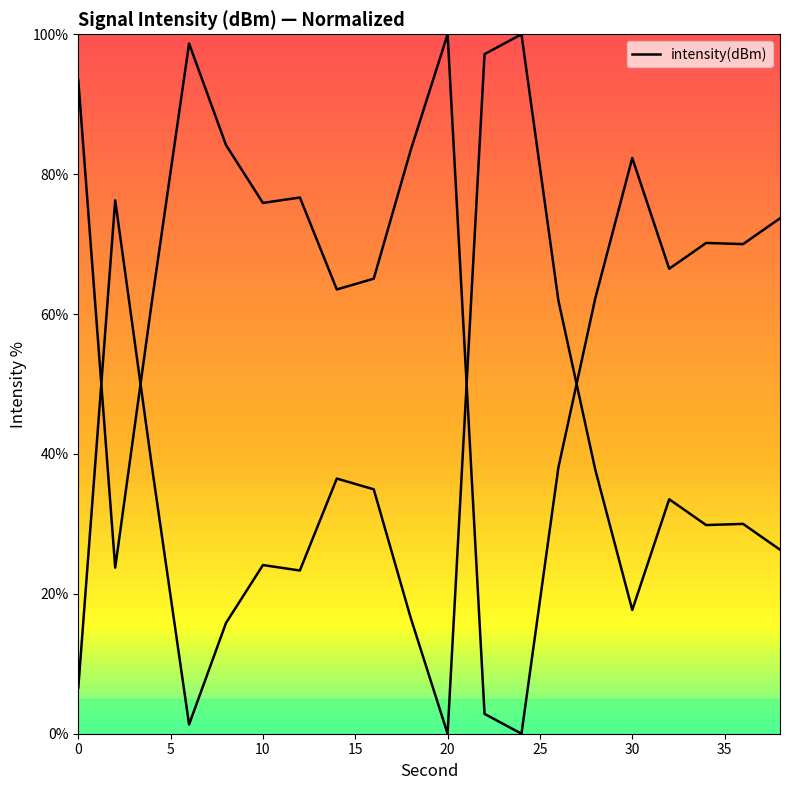

True or false: the data shows 26.3 at 38.

True